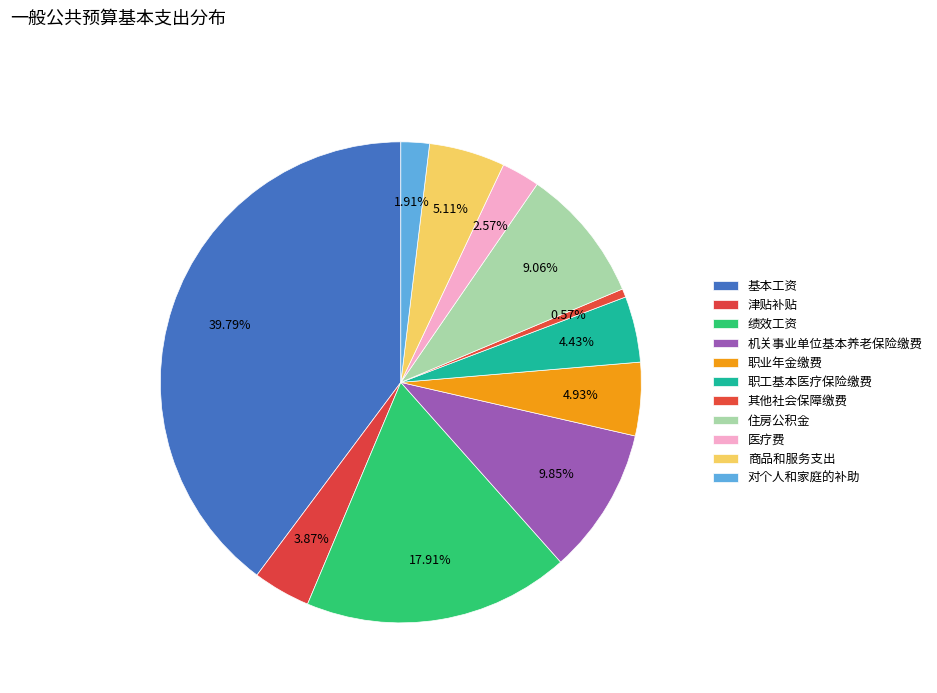

What is the change in value from 绩效工资 to 其他社会保障缴费?

-199.8